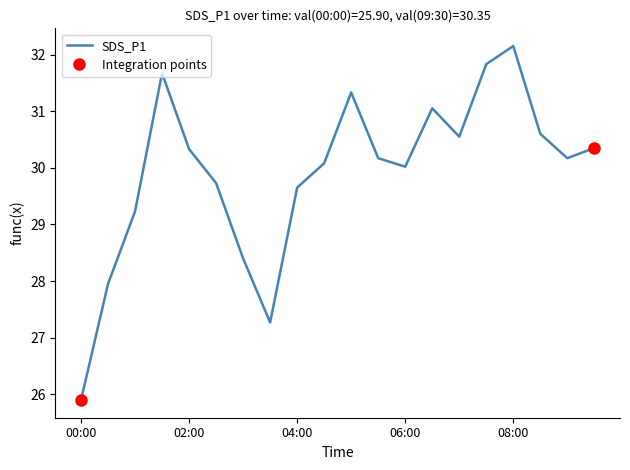

The SDS_P1 series shows 10.5 at 06:00. True or false?

False